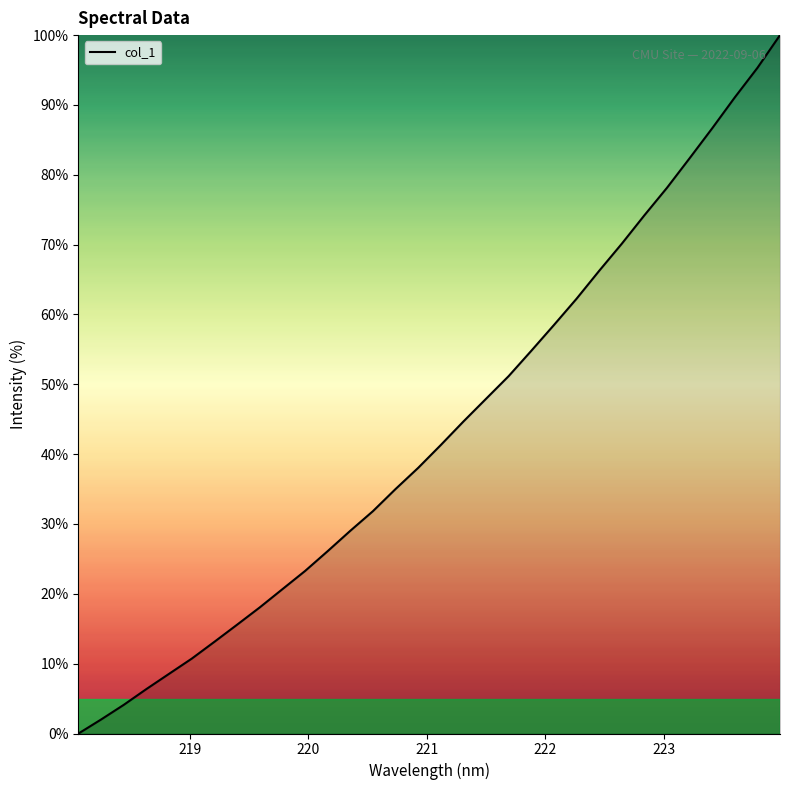

How many lines are shown in the chart?

1